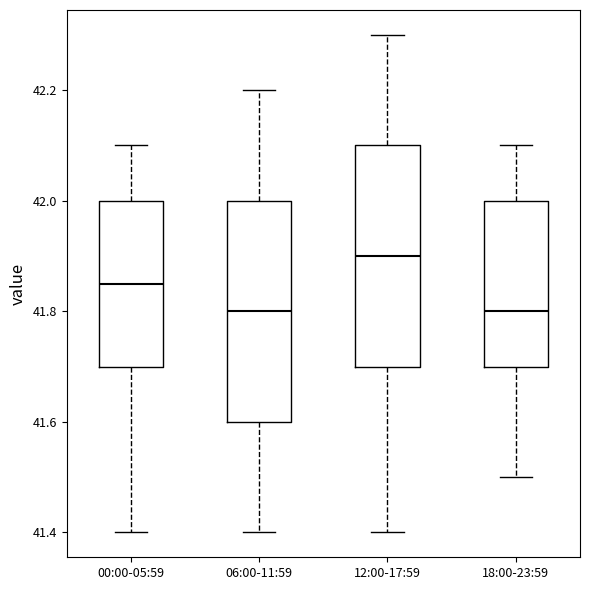

Reading left to right, transcribe this box plot: for each box, give where its median line is, the range the box spans, and where its two whiskers end, as read against the y-axis. The values are not printed on the chart, so give them approximately, as read against the axis.

00:00-05:59: median 41.86, box 41.70 to 42.00, whiskers 41.40 to 42.10
06:00-11:59: median 41.80, box 41.60 to 42.00, whiskers 41.40 to 42.20
12:00-17:59: median 41.90, box 41.70 to 42.10, whiskers 41.40 to 42.30
18:00-23:59: median 41.80, box 41.70 to 42.00, whiskers 41.50 to 42.10